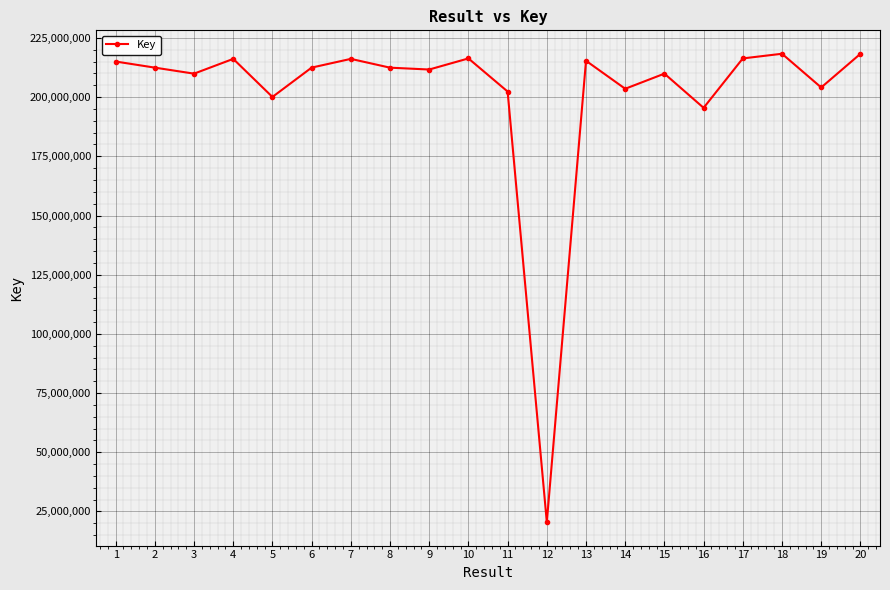

What is the average value?

201348588